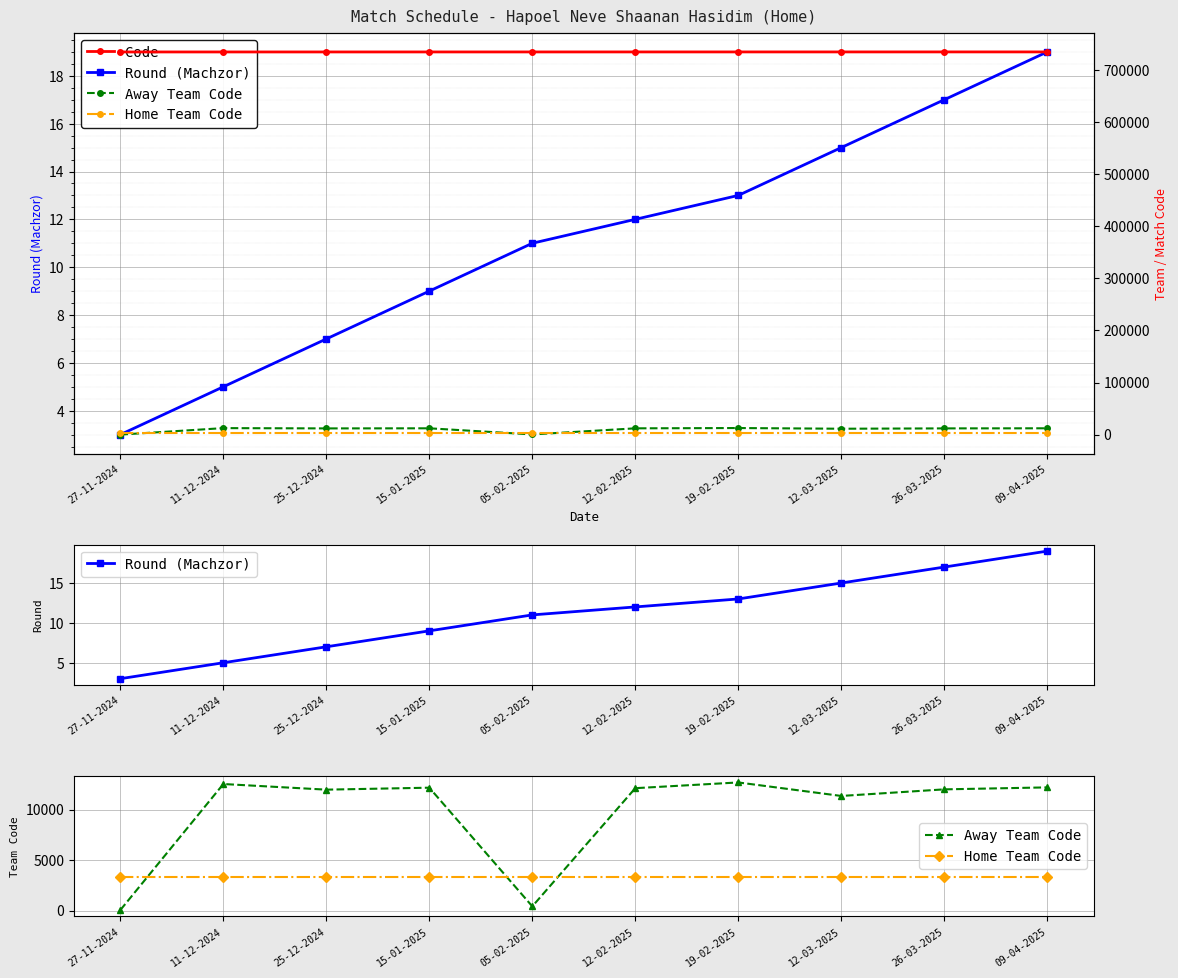

What are all the series names shown in the legend?

Round (Machzor), Away Team Code, Home Team Code, Code